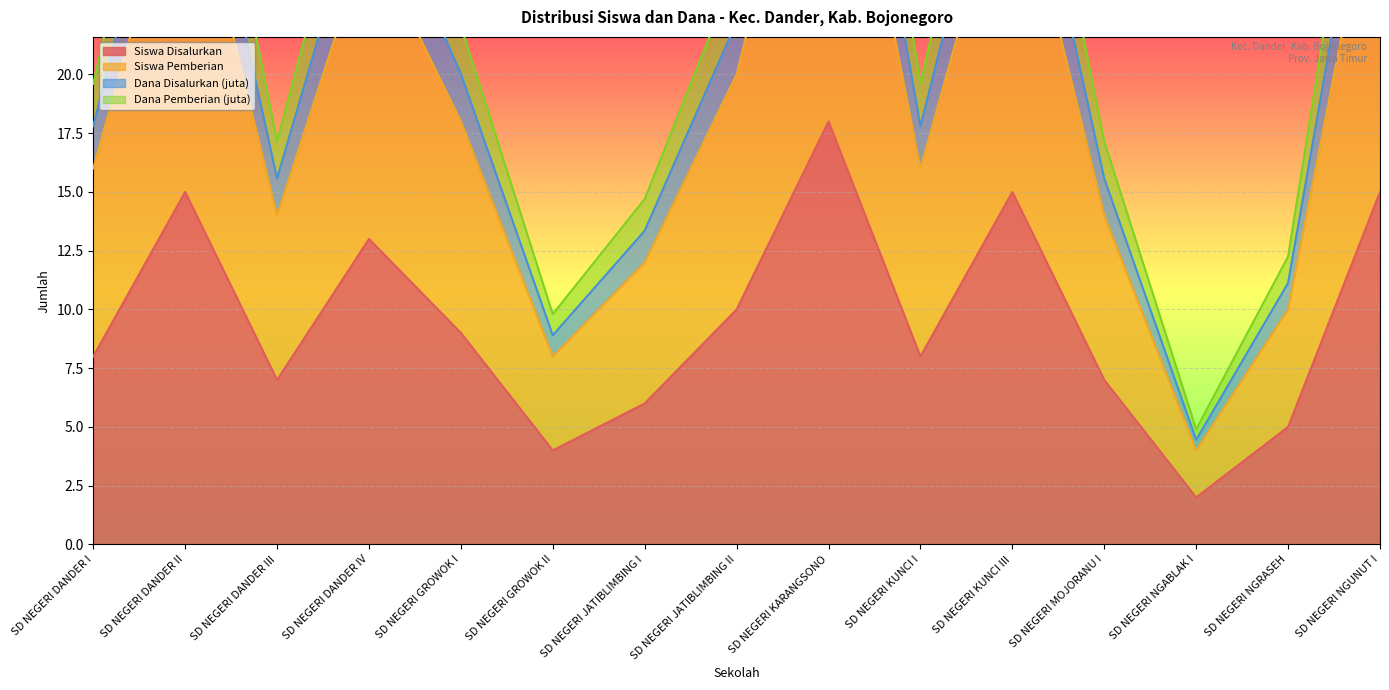

True or false: Siswa Disalurkan has a value of 4 at SD NEGERI KUNCI I.

False